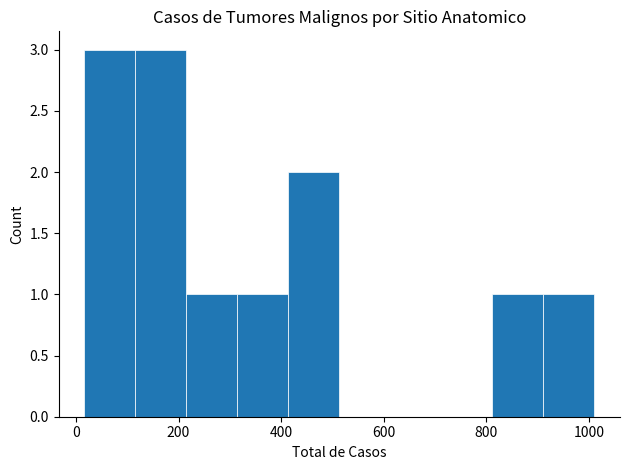

What is the height of the bar covering 920 to 1020 on the x-axis? Neither the bar edges nor the heights are printed on the chart, so give them approximately, as read against the axes.

1